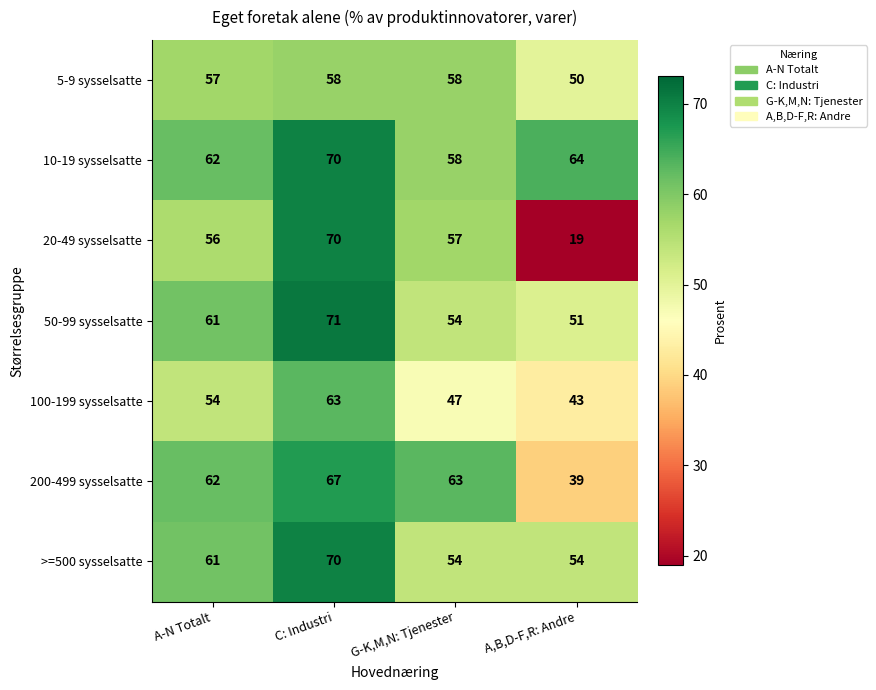

At which category is the sum across all series the highest?

C: Industri